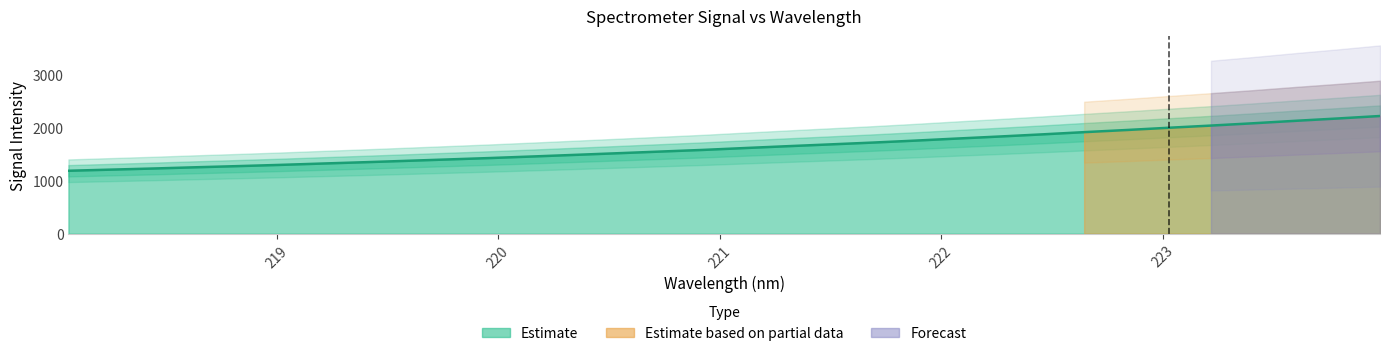

What is the change in value from 218.6332 to 221.1174?

+364.2